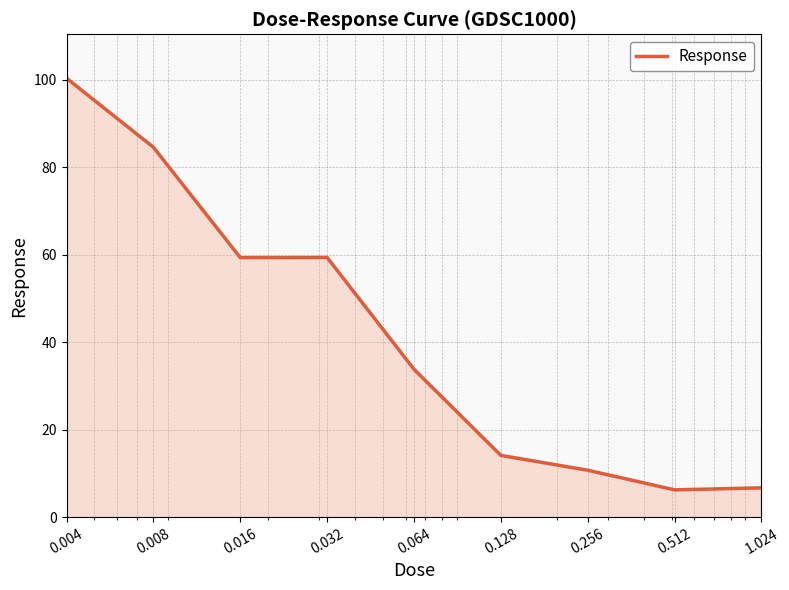

What is the difference between the maximum and second lowest values?

93.7